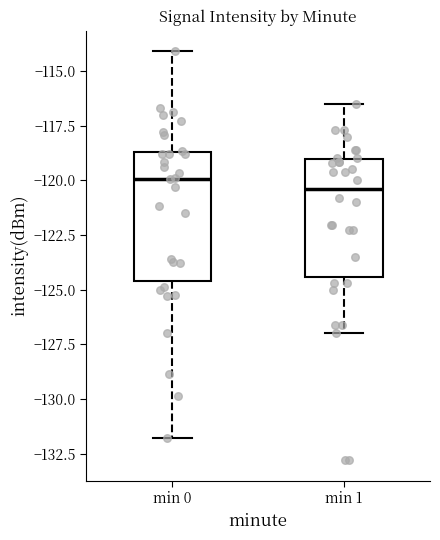

Comparing the boxes themselves (not the whiskers), which one is the tallest?

min 0